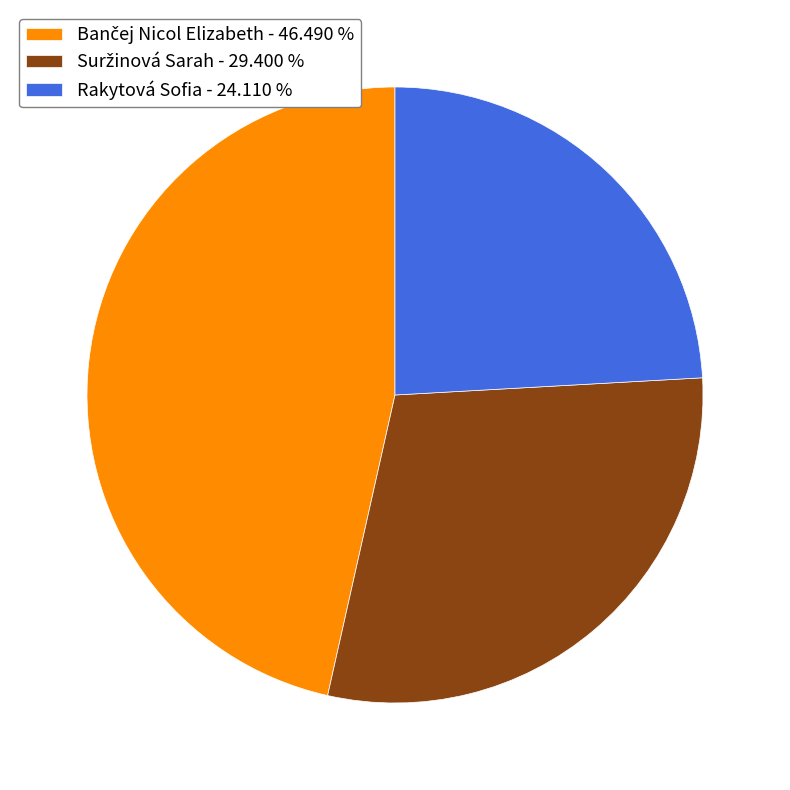

Does any single category account for the majority?

No